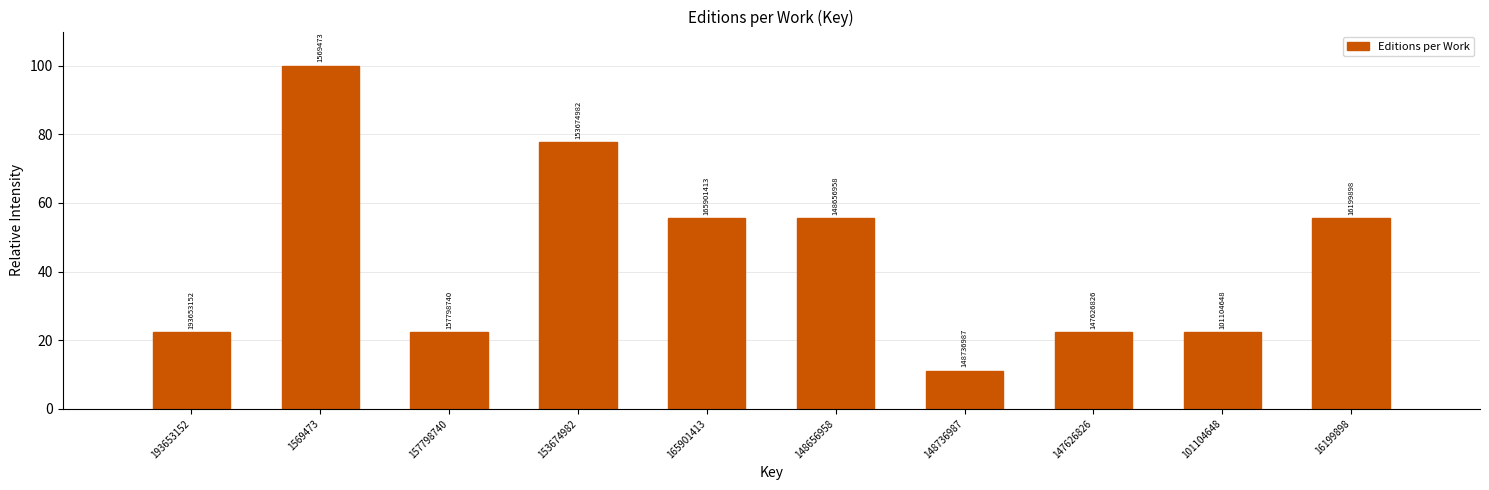

Does the chart contain any negative values?

No